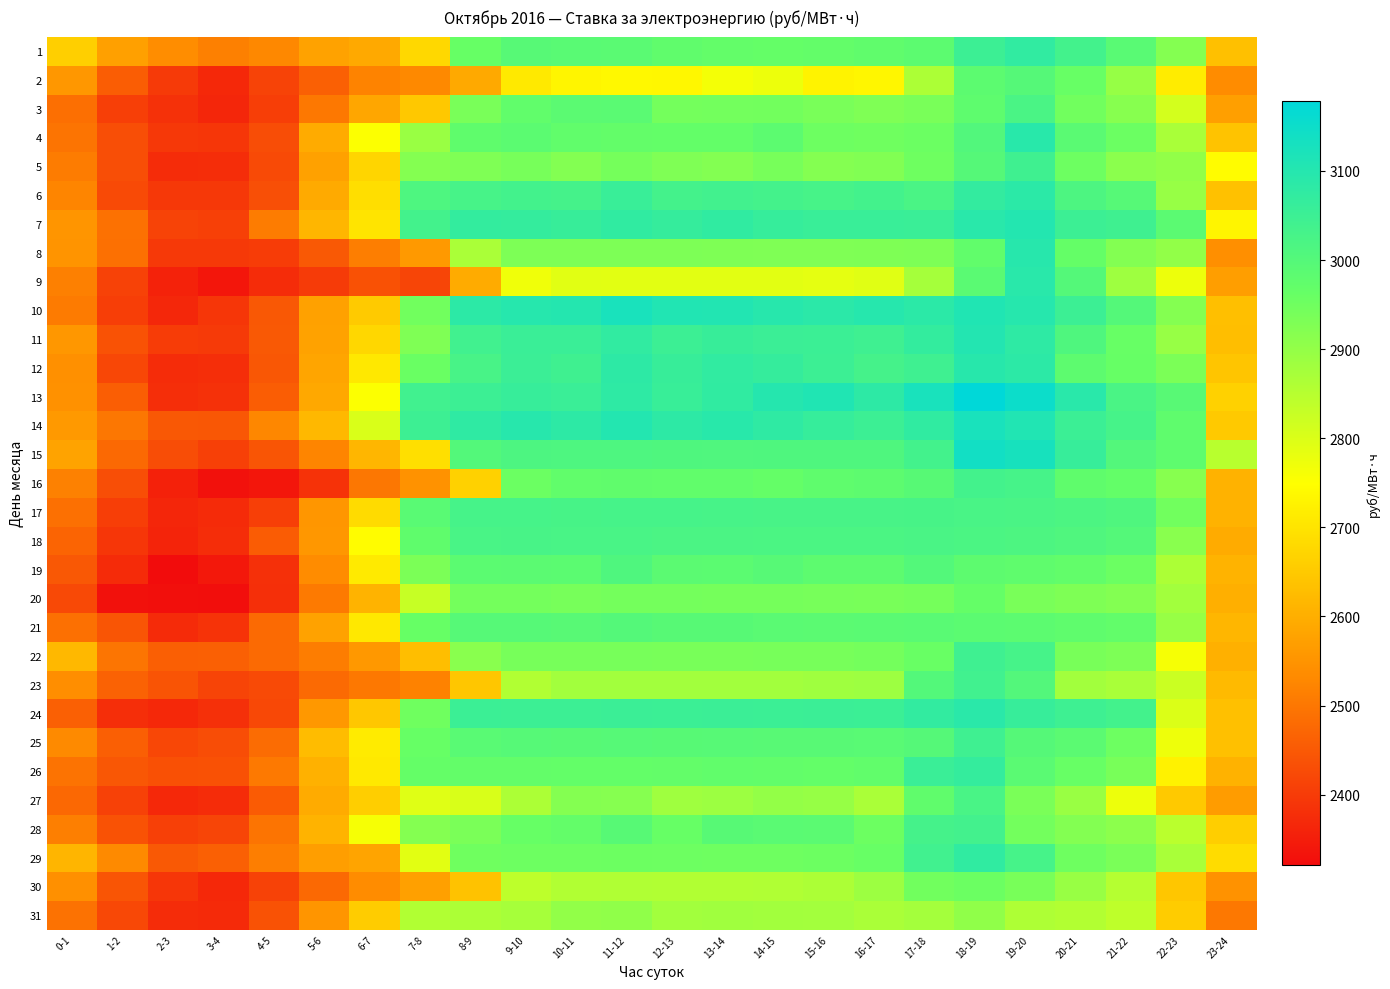

What is the total value across all series at 0-1?

78275.5